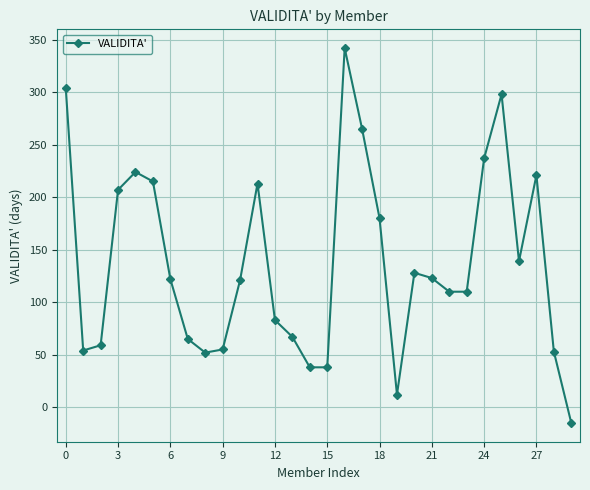

How many lines are shown in the chart?

1